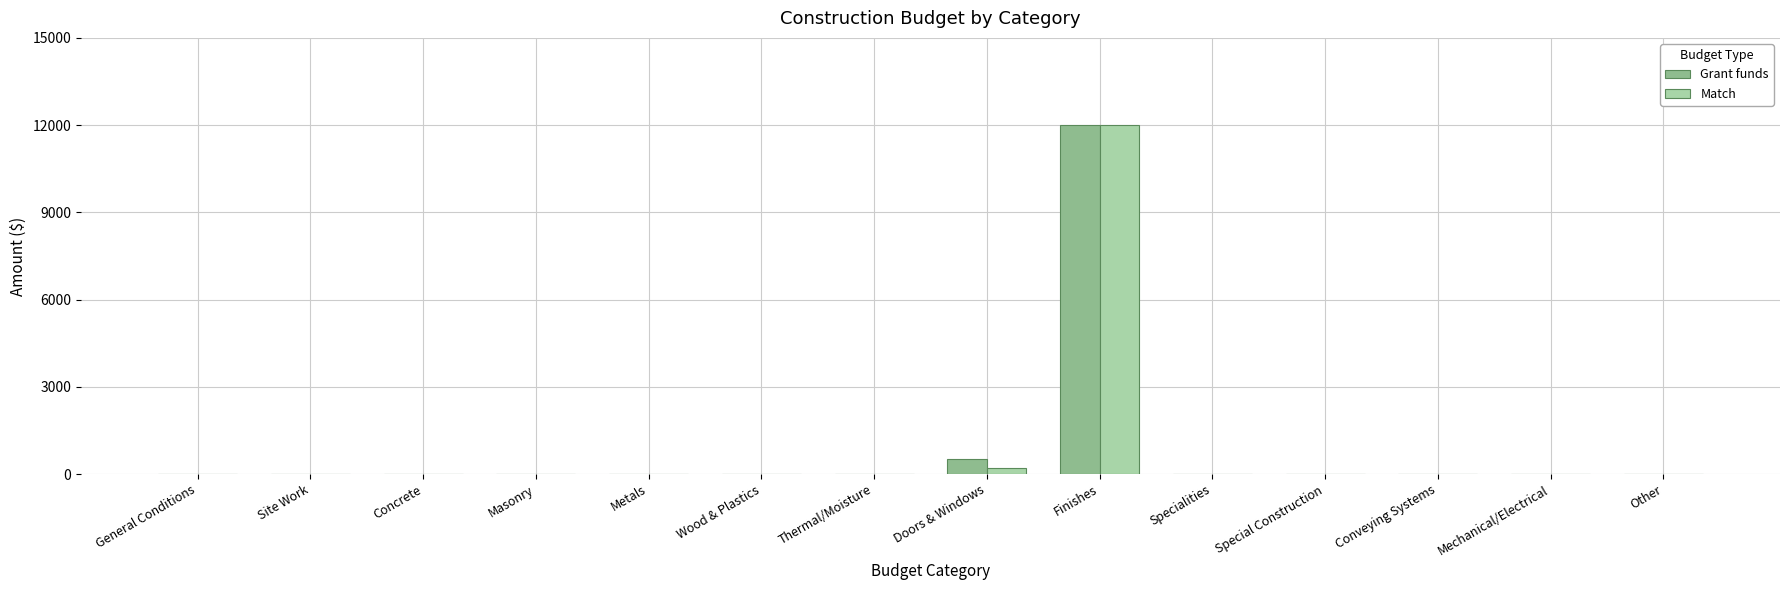

Reading right to left, list all the values displayed in this chart.

Grant funds: 0	0	0	0	0	12000	500	0	0	0	0	0	0	0
Match: 0	0	0	0	0	12000	200	0	0	0	0	0	0	0